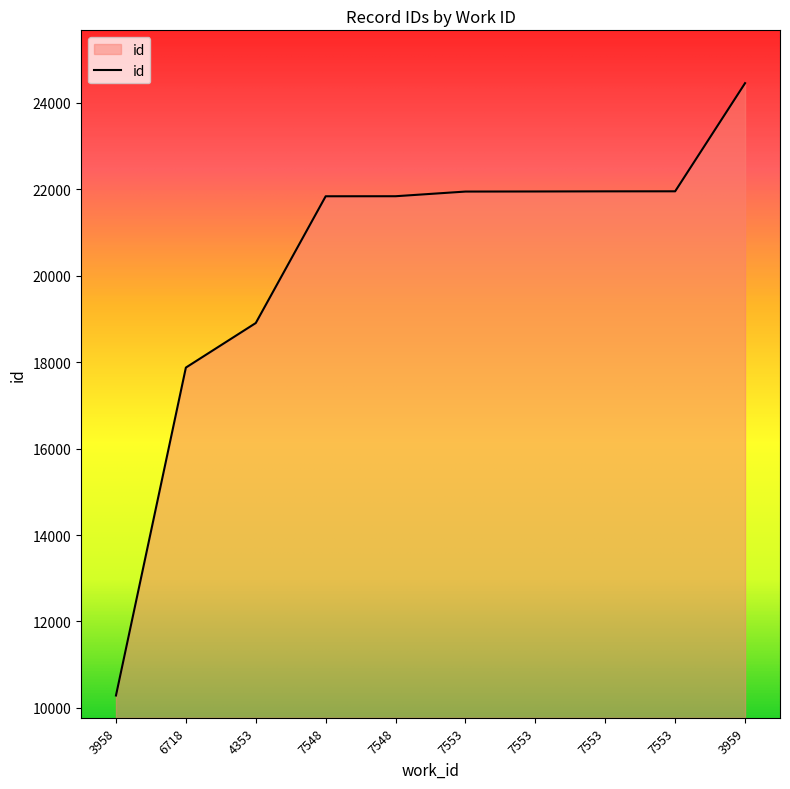

Which category has the lowest value across all series?

3958